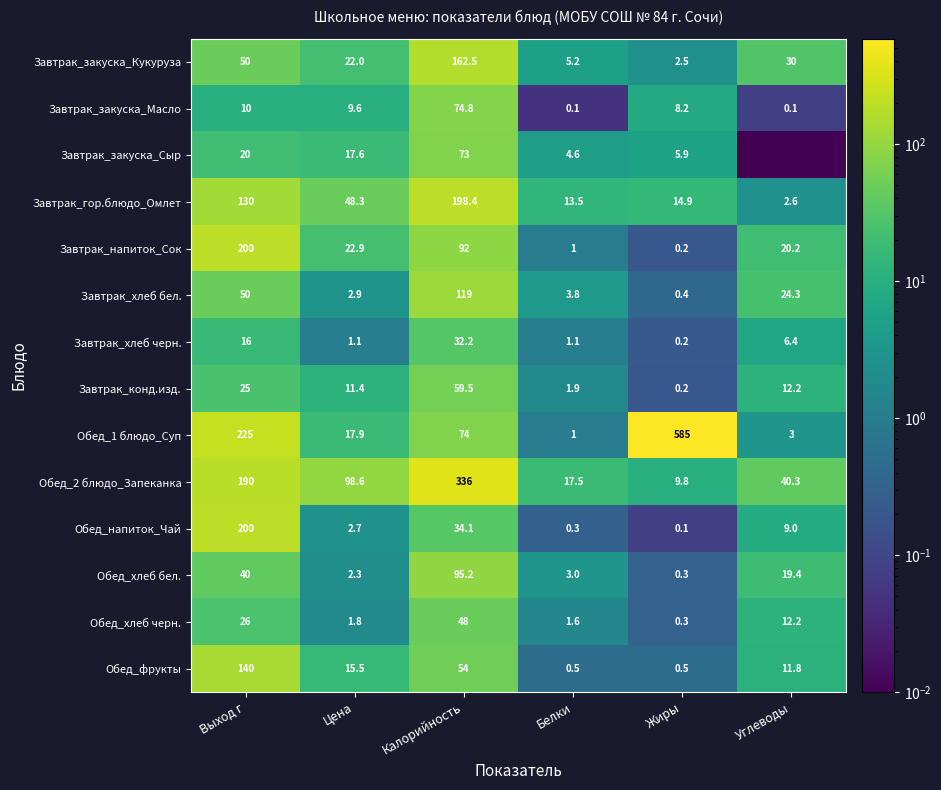

Which has a higher value, Белки or Выход г?

Выход г